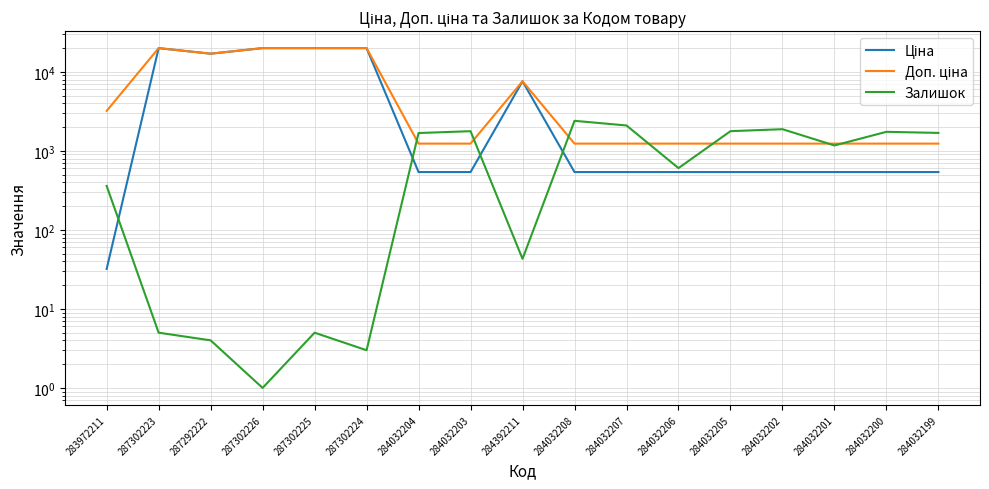

Which category has the highest value across all series?

287302223